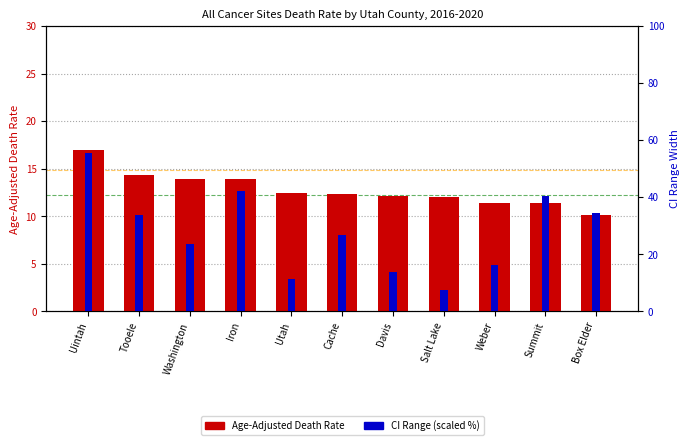

How many data points in Age-Adjusted Death Rate are less than 12?

3